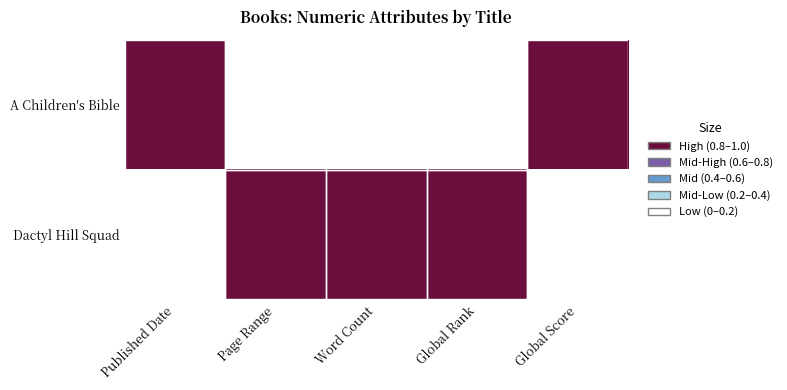

List the series in order of their peak value, highest first.

A Children's Bible, Dactyl Hill Squad